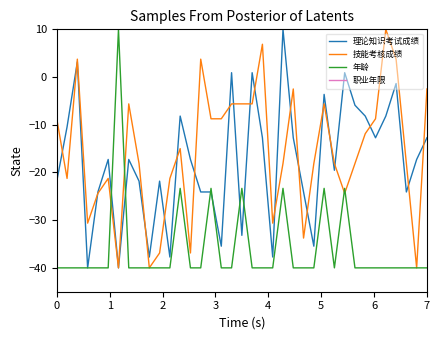

How many values in the 年龄 series exceed -40?

7